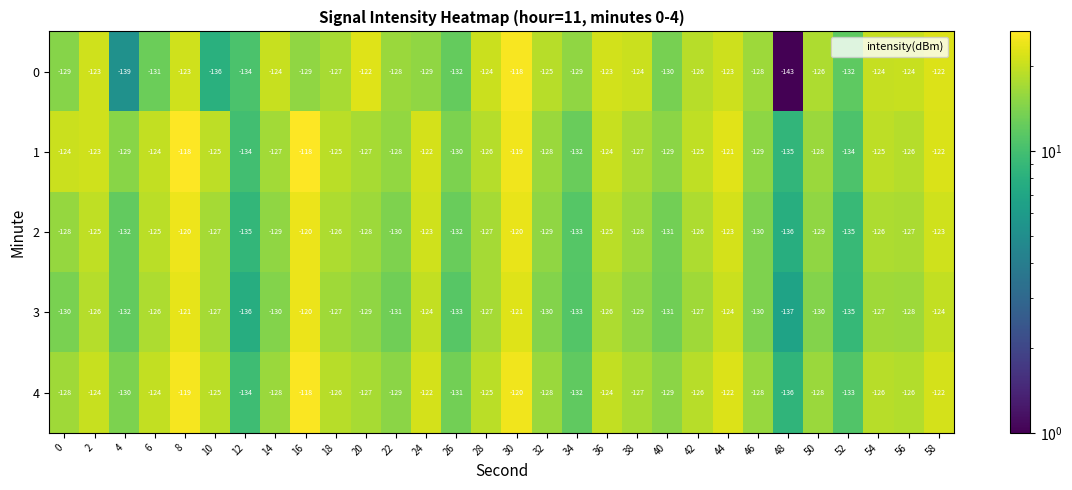

The value of 1 at 4 is -75. True or false?

False